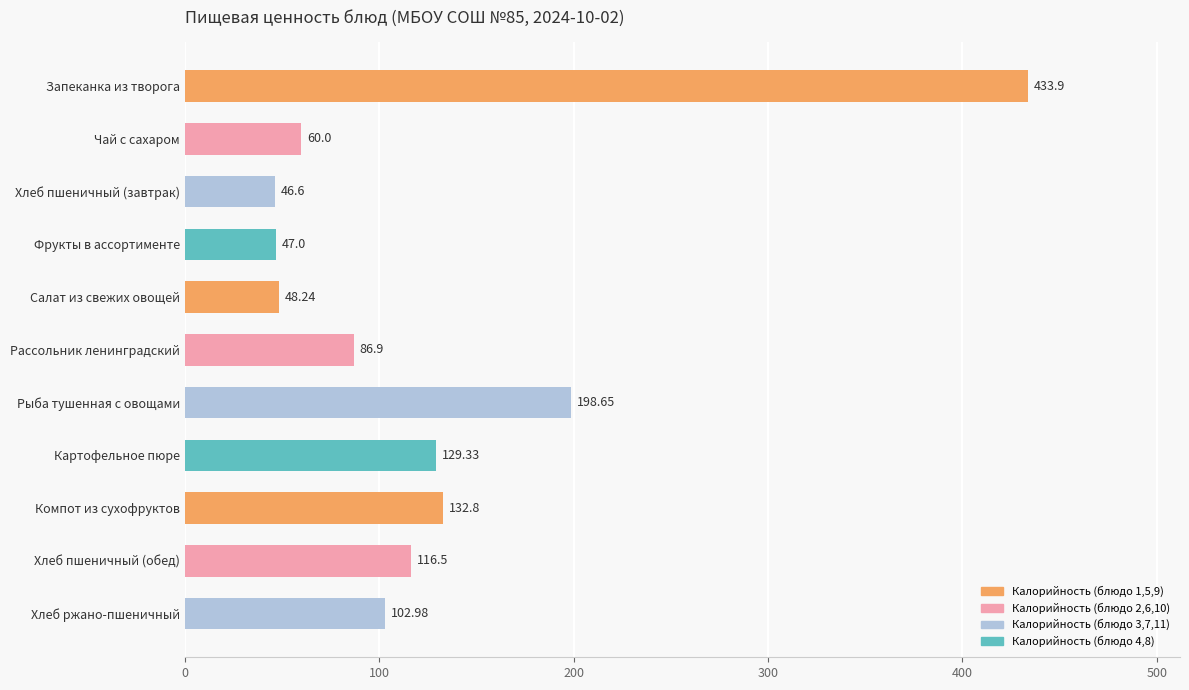

At which category does the chart reach its minimum across all series?

Хлеб пшеничный (завтрак)